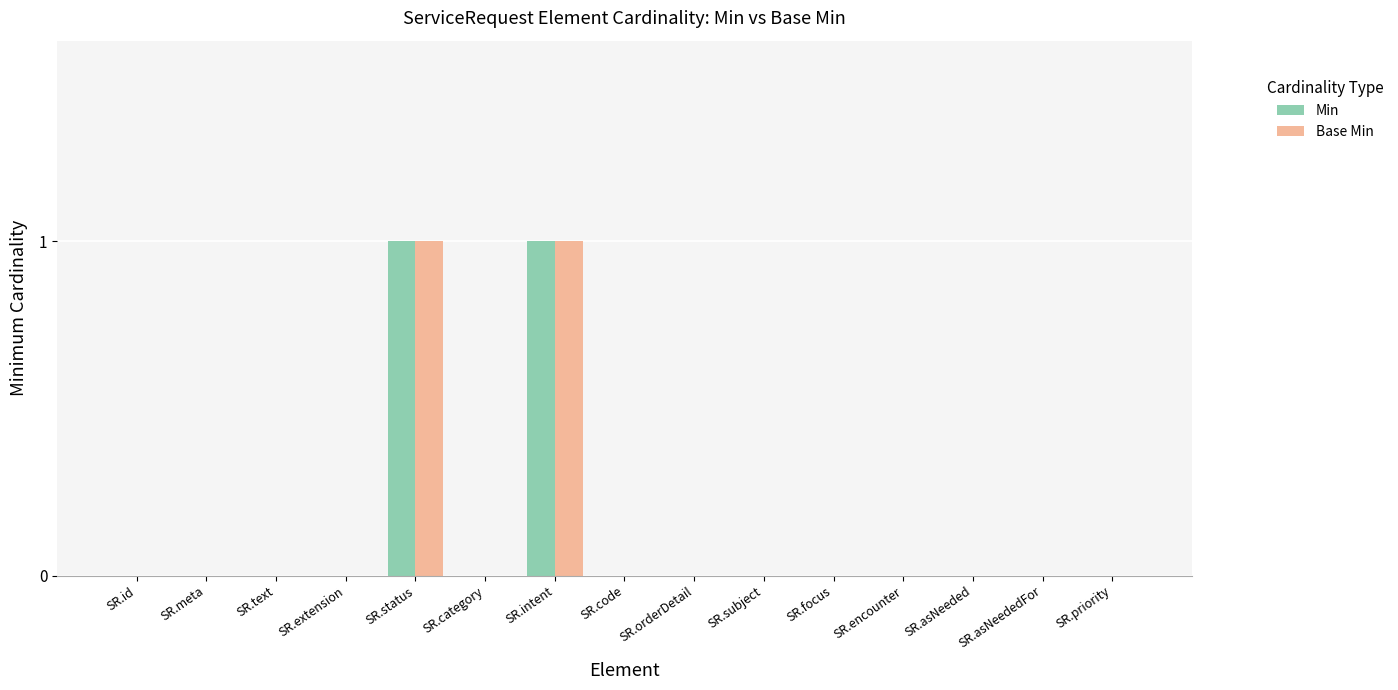

What are all the series names shown in the legend?

Min, Base Min